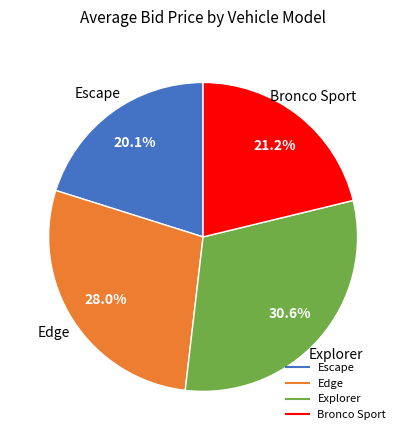

Does any single category account for the majority?

No